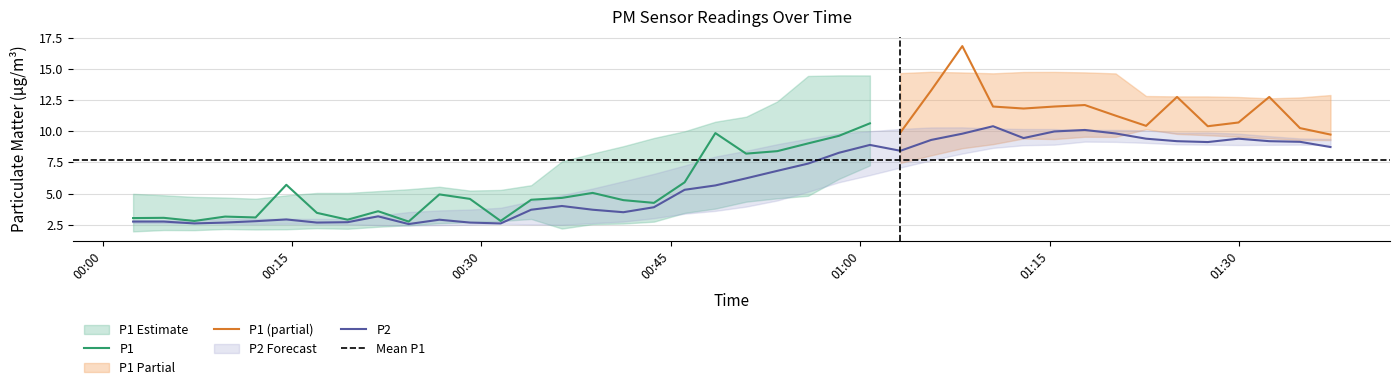

How many points are lower than both their immediate neighbors (excluding endpoints)?

8